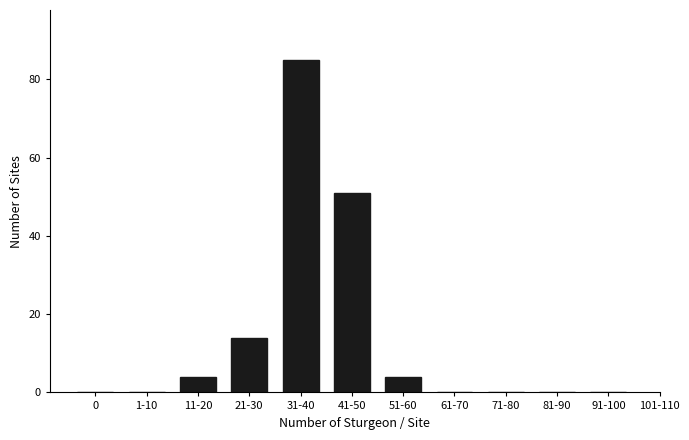

Reading right to left, list all the values displayed in this chart.

91-100=0	81-90=0	71-80=0	61-70=0	51-60=4	41-50=51	31-40=85	21-30=14	11-20=4	1-10=0	0=0